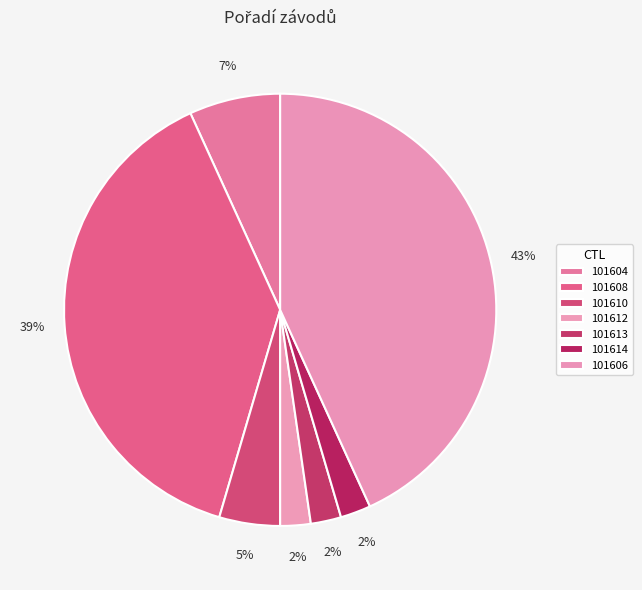

Does 101612 represent more than half of the total?

No